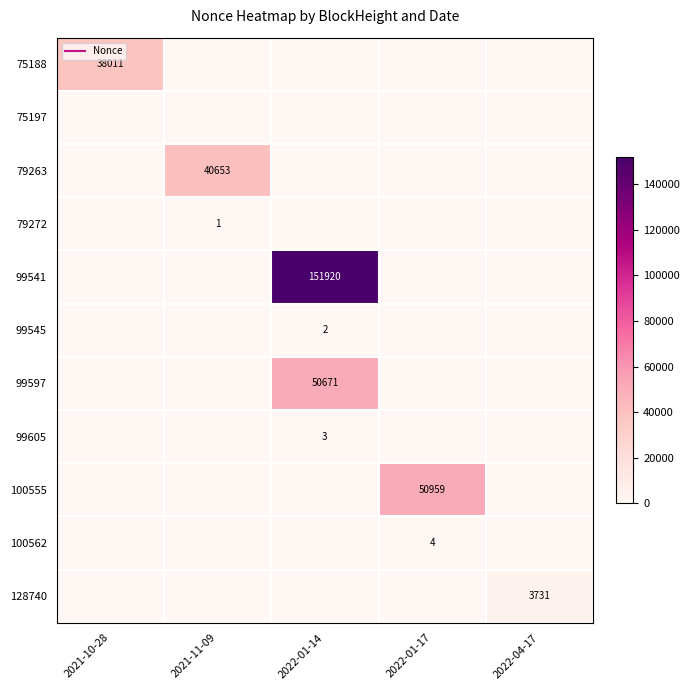

At how many categories does at least one series exceed 137286?

1